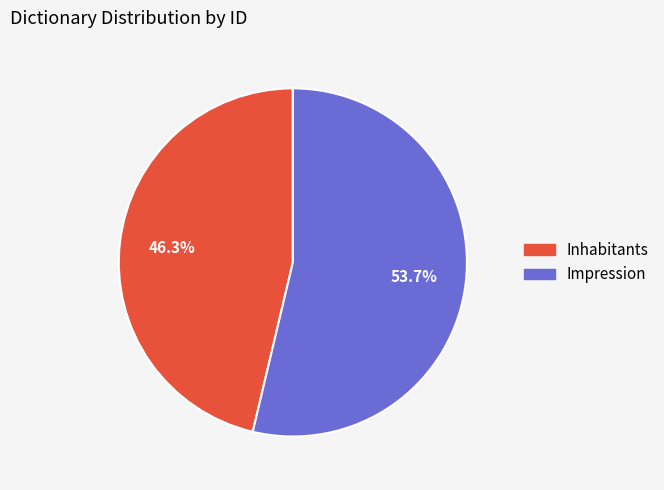

To the nearest percent, what percentage of the pie is Inhabitants?

46%